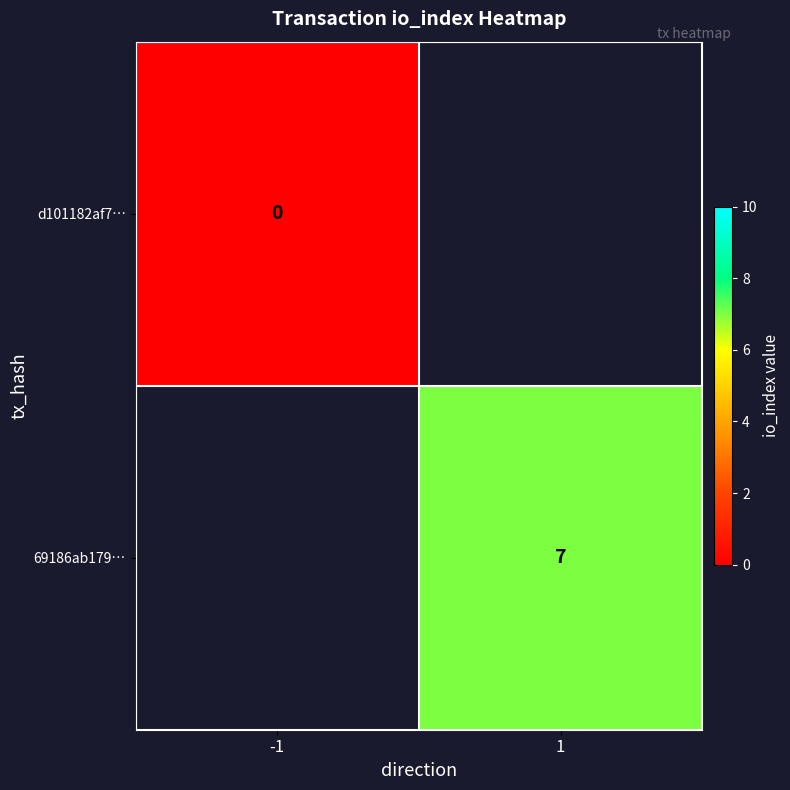

Which has a higher value, -1 or 1?

1